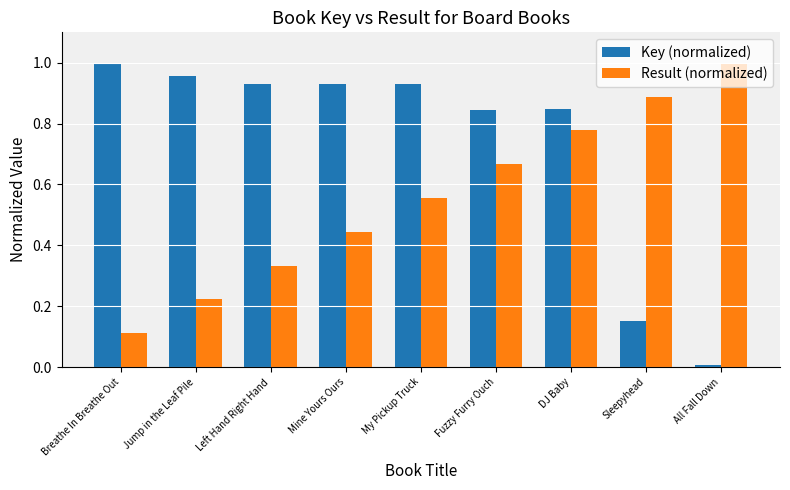

At which category is the sum across all series the highest?

DJ Baby